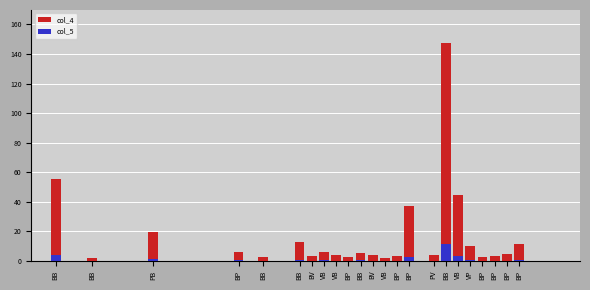

Reading left to right, list all the values displayed in this chart.

col_4: BB=55.5	BB=2.4	PB=19.7	BP=6.3	BB=2.8	BB=13.0	BV=3.6	VB=5.9	VB=3.8	BP=3.0	BB=5.6	BV=4.1	VB=2.1	BP=3.5	BP=37.1	PV=3.8	BB=147.6	VB=44.4	VP=10.0	BP=3.0	BP=3.3	BP=4.5	BP=11.3
col_5: BB=4.3	BB=0.2	PB=1.5	BP=0.5	BB=0.2	BB=1.0	BV=0.3	VB=0.5	VB=0.3	BP=0.2	BB=0.4	BV=0.3	VB=0.2	BP=0.3	BP=2.9	PV=0.3	BB=11.4	VB=3.4	VP=0.8	BP=0.2	BP=0.3	BP=0.3	BP=0.9